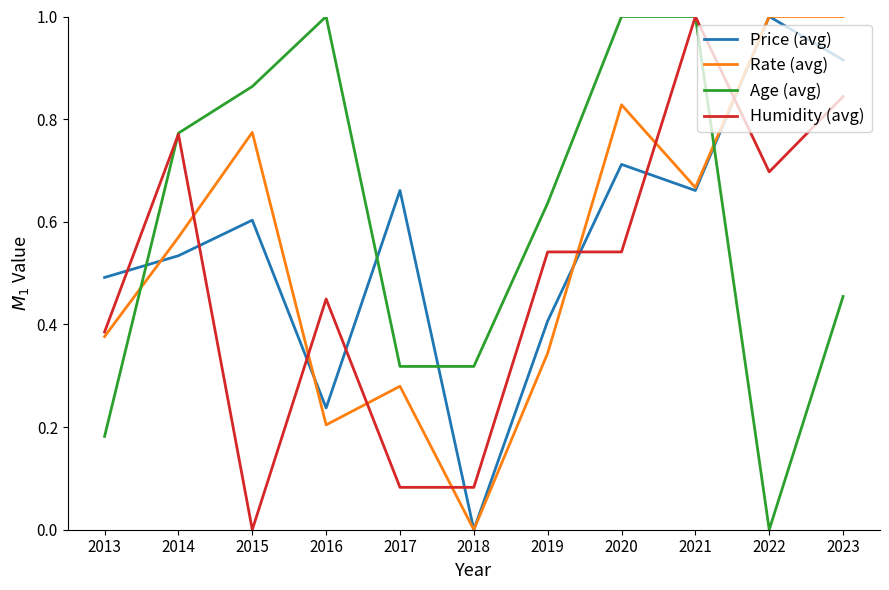

At which category is the sum across all series the highest?

2021